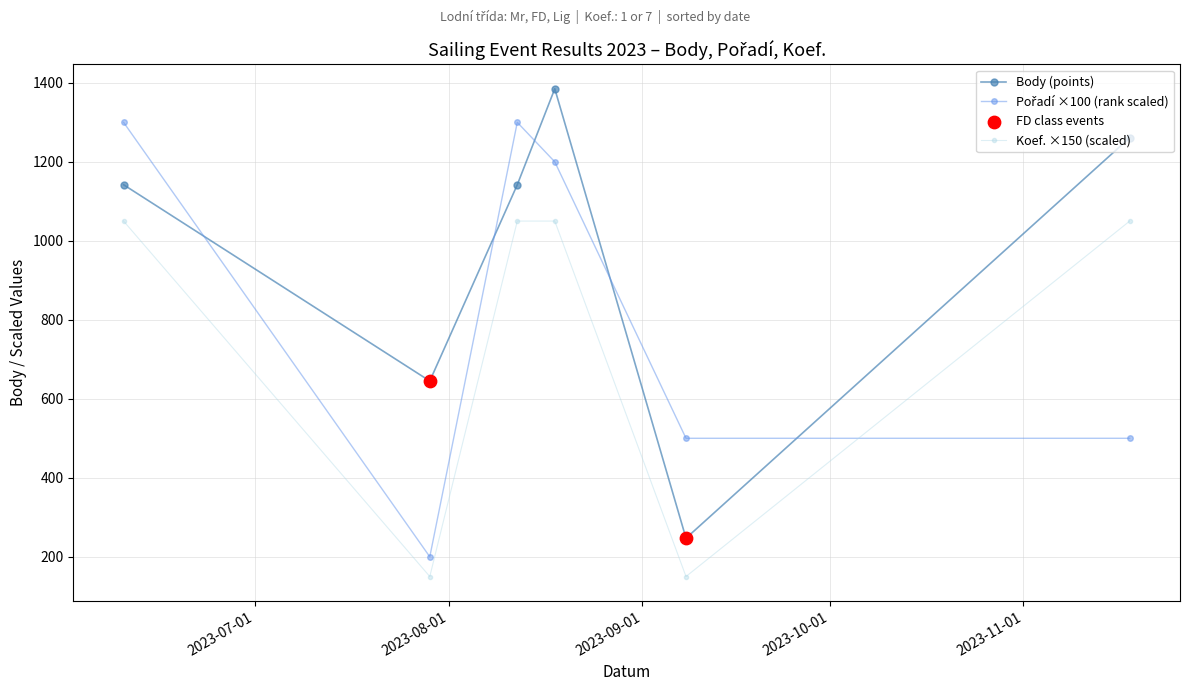

What is the minimum value shown in the chart?

150